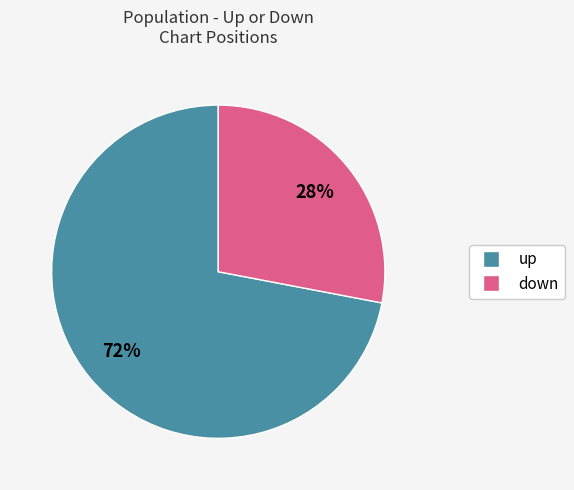

Do down and up together represent more than half of the pie?

Yes